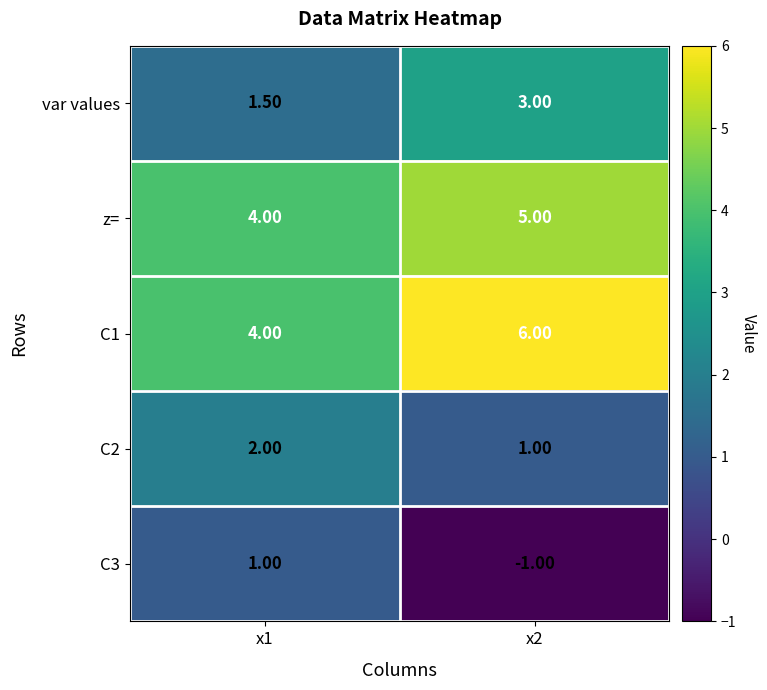

What is the total value across all series at x2?

14.0